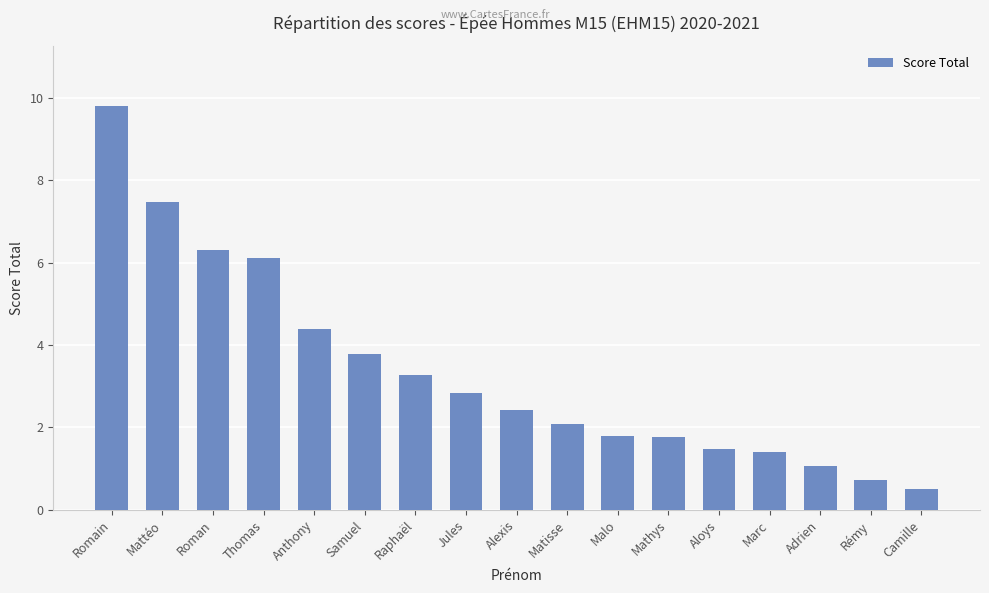

Reading right to left, transcribe all the data shown in this chart.

Camille=0.5	Rémy=0.7	Adrien=1.1	Marc=1.4	Aloys=1.5	Mathys=1.8	Malo=1.8	Matisse=2.1	Alexis=2.4	Jules=2.8	Raphaël=3.3	Samuel=3.8	Anthony=4.4	Thomas=6.1	Roman=6.3	Mattéo=7.5	Romain=9.8